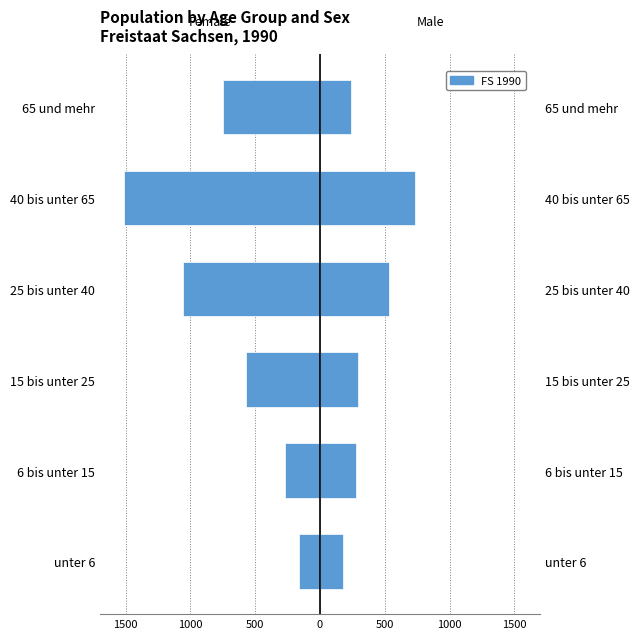

At how many categories does at least one series exceed -919?

6